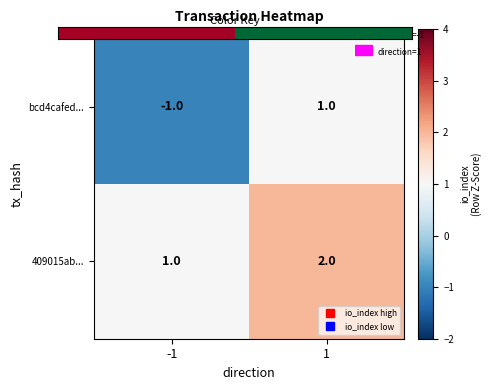

How many distinct data groups are displayed?

2